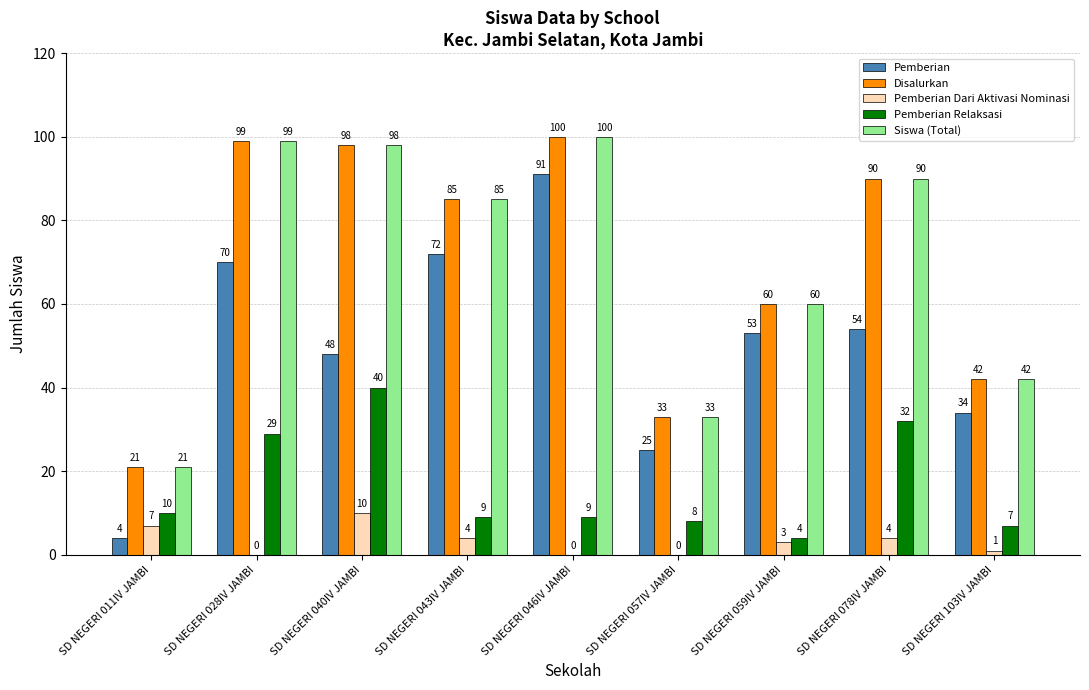

What is the difference between the Pemberian values at SD NEGERI 103IV JAMBI and SD NEGERI 059IV JAMBI?

19